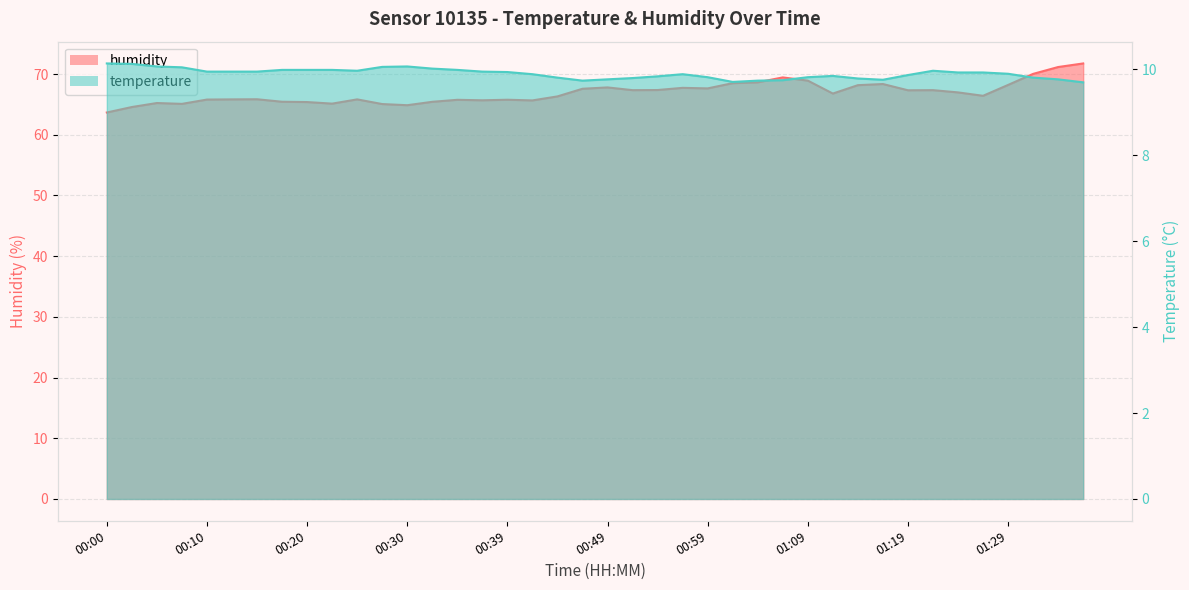

Reading left to right, what are all the values shown in this chart?

humidity: 63.7	64.6	65.2	65.1	65.8	65.8	65.8	65.4	65.4	65.1	65.8	65.1	64.9	65.4	65.8	65.7	65.8	65.7	66.3	67.6	67.8	67.3	67.4	67.7	67.6	68.5	68.6	69.5	68.9	66.8	68.2	68.4	67.3	67.3	67.0	66.4	68.2	70.0	71.2	71.8
temperature: 10.1	10.1	10.1	10.1	9.9	9.9	9.9	10.0	10.0	10.0	10.0	10.1	10.1	10.0	10.0	9.9	9.9	9.9	9.8	9.7	9.8	9.8	9.8	9.9	9.8	9.7	9.7	9.8	9.8	9.8	9.8	9.8	9.9	10.0	9.9	9.9	9.9	9.8	9.8	9.7